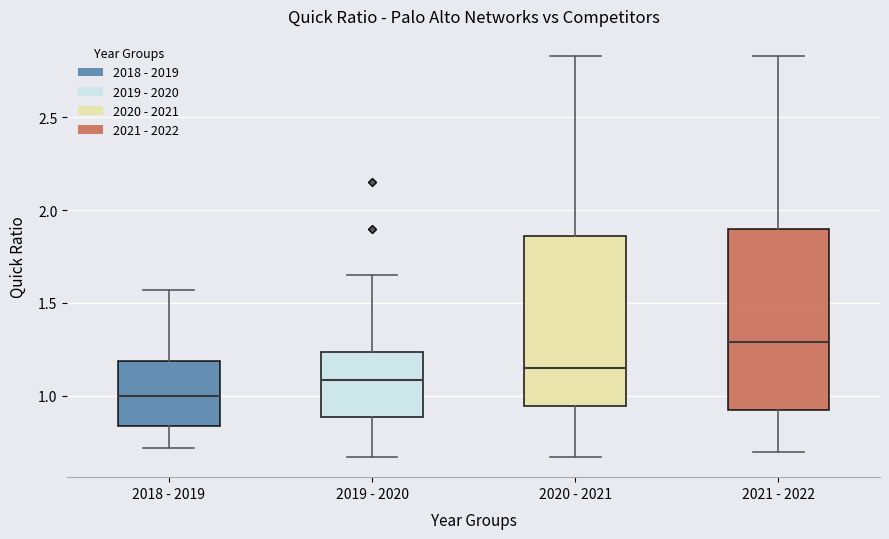

Reading left to right, read every box against the y-axis: the position of its median line, the range the box covers, and the ends of its whiskers. The values are not printed on the chart, so give them approximately, as read against the axis.

2018 - 2019: median 1.00, box 0.85 to 1.20, whiskers 0.70 to 1.55
2019 - 2020: median 1.10, box 0.90 to 1.25, whiskers 0.65 to 1.65
2020 - 2021: median 1.15, box 0.95 to 1.85, whiskers 0.65 to 2.85
2021 - 2022: median 1.30, box 0.90 to 1.90, whiskers 0.70 to 2.85